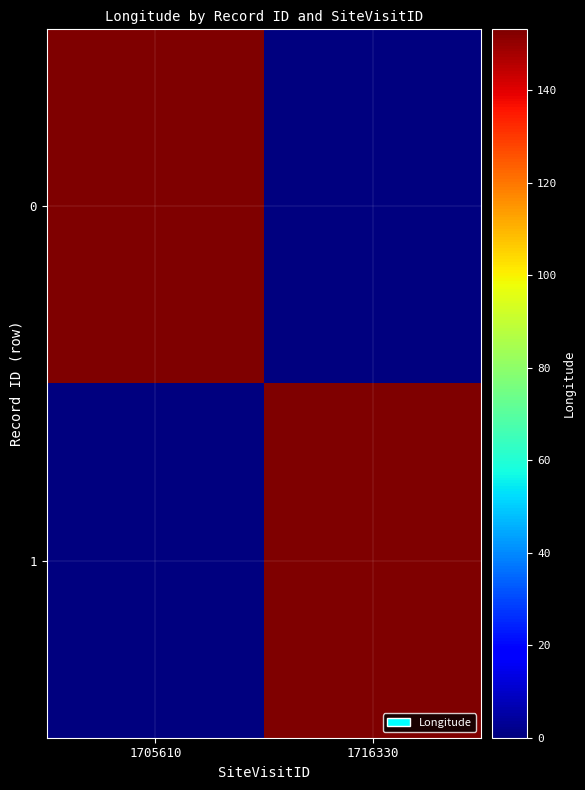

Reading right to left, extract all data points from this chart.

0: 1716330=0.0	1705610=153.1
1: 1716330=153.1	1705610=0.0